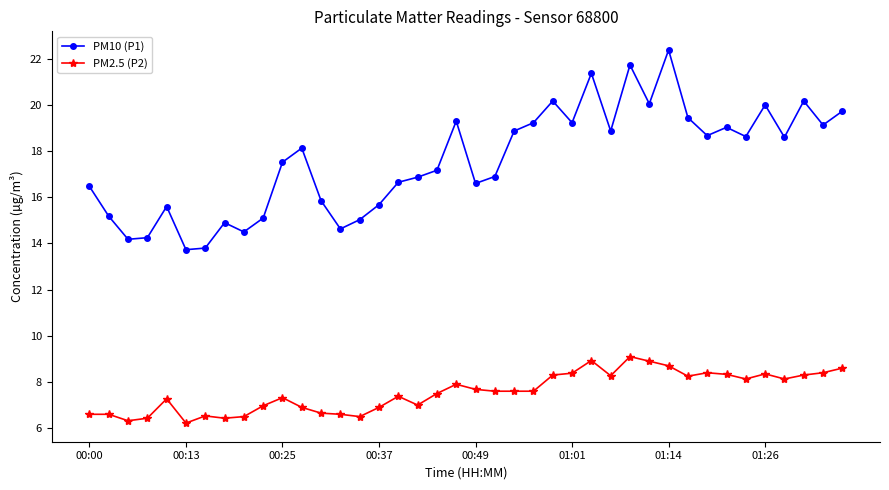

True or false: PM10 (P1) and PM2.5 (P2) intersect in this chart.

False